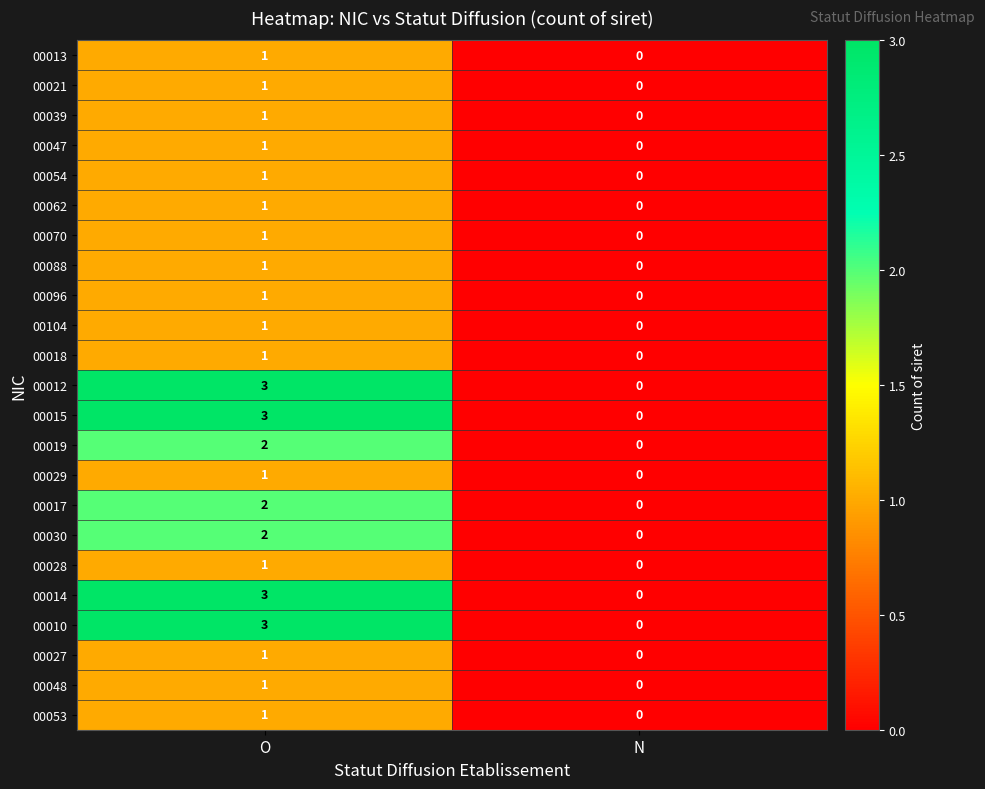

What is the spread (max minus min) of values at O?

2